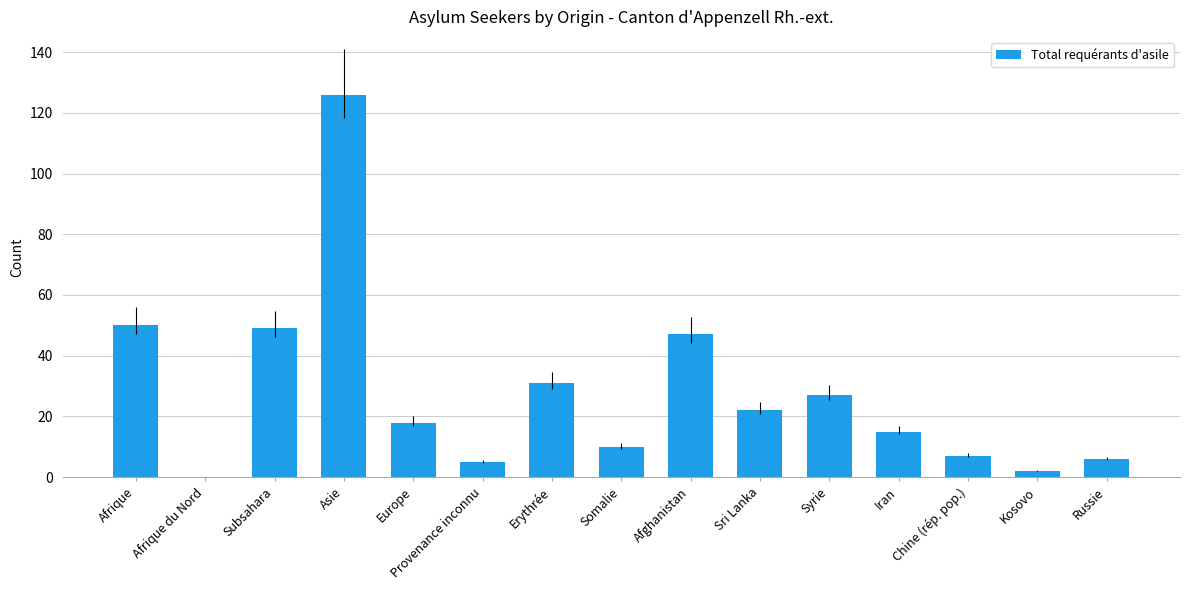

Which has a higher value, Sri Lanka or Afghanistan?

Afghanistan